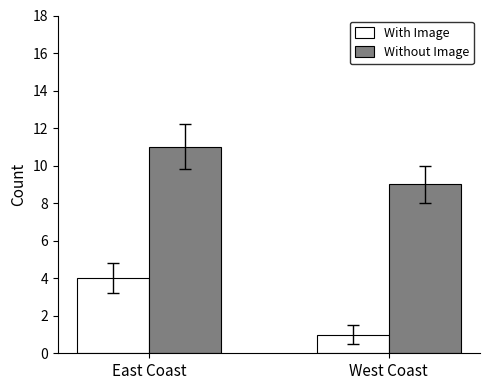

At which category is the sum across all series the highest?

East Coast